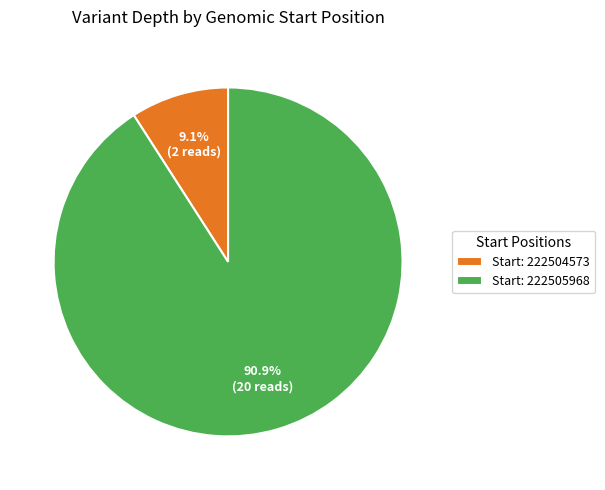

Is Start: 222504573 the majority of the pie?

No